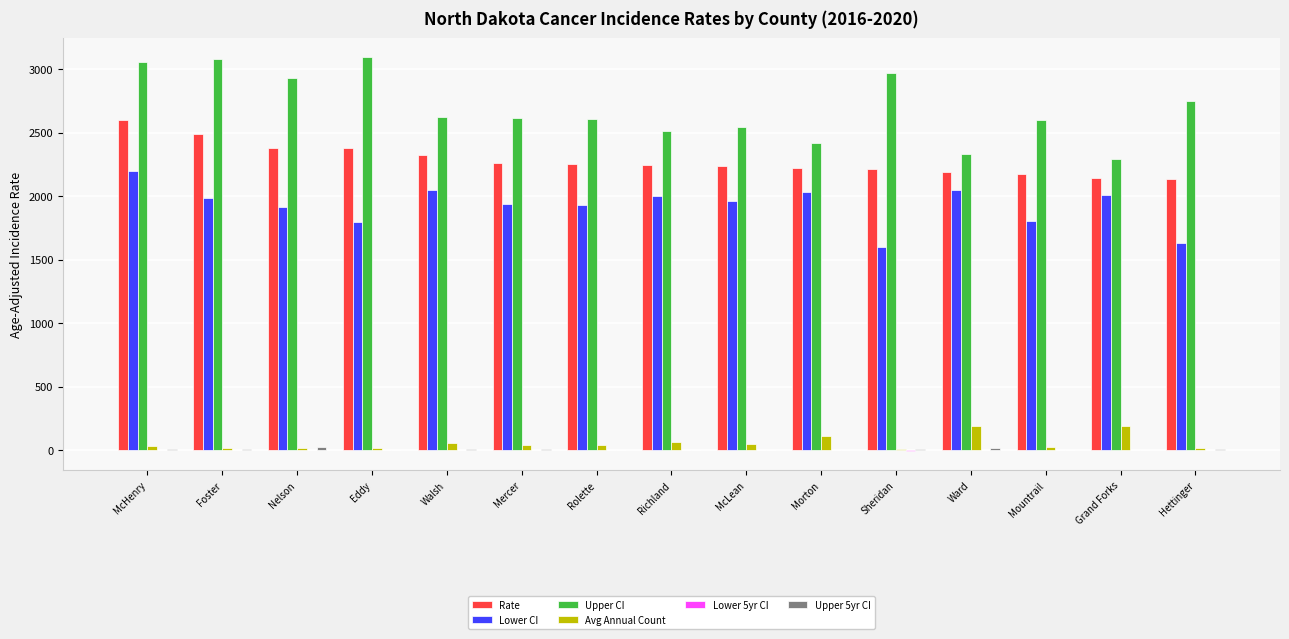

Which series has the largest total across all categories?

Upper CI